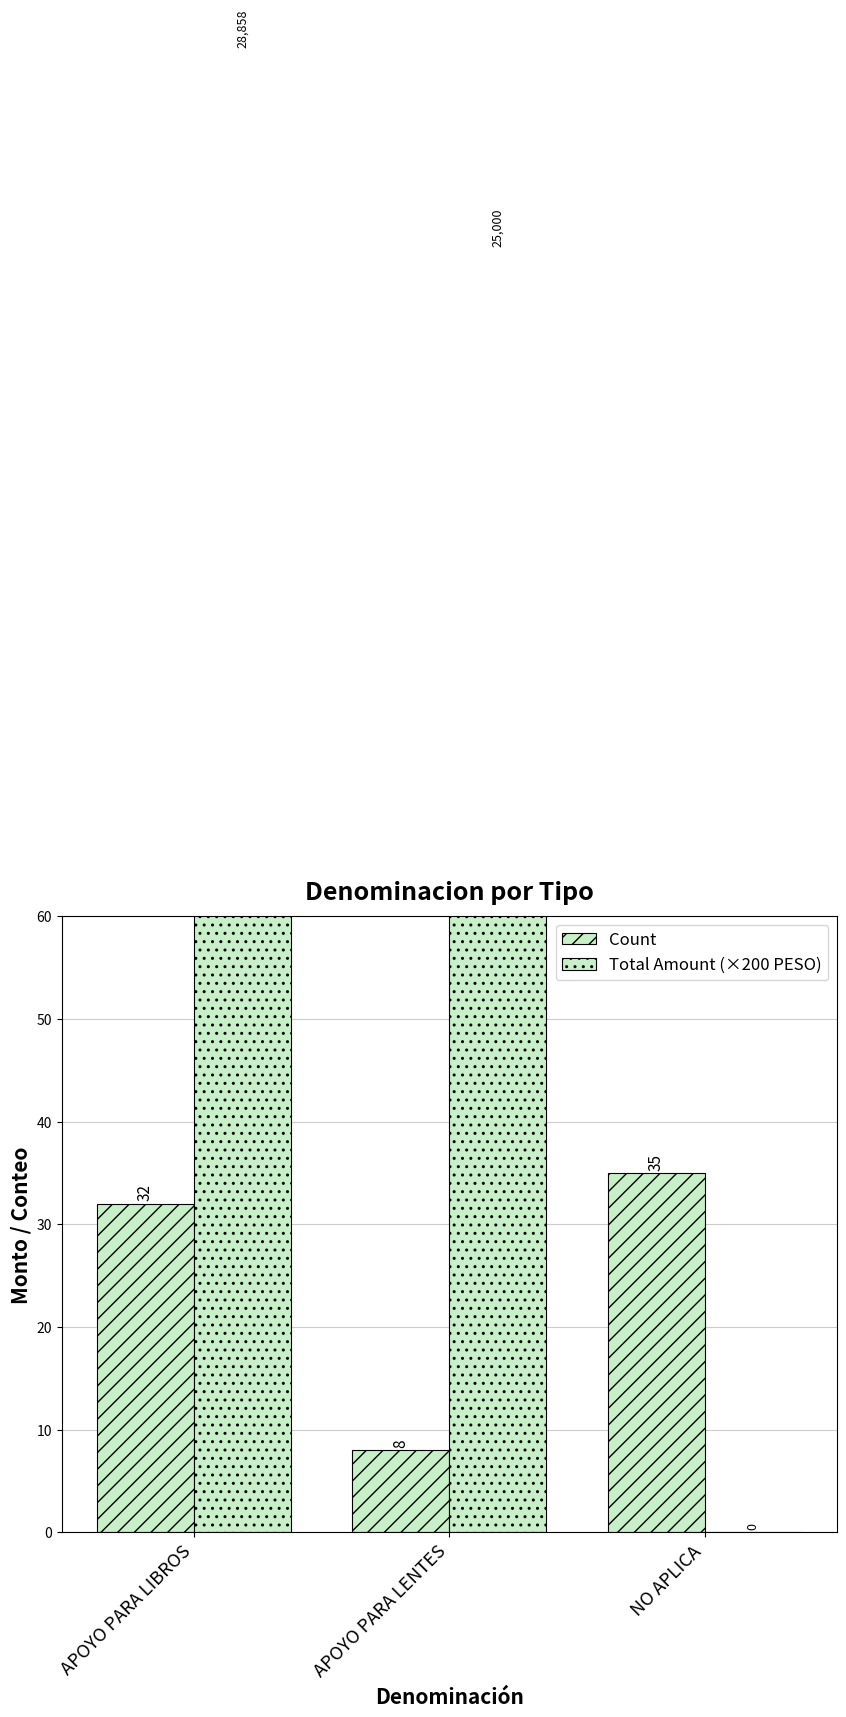

Which series has the largest range (max minus min)?

Total Amount (×200 PESO)